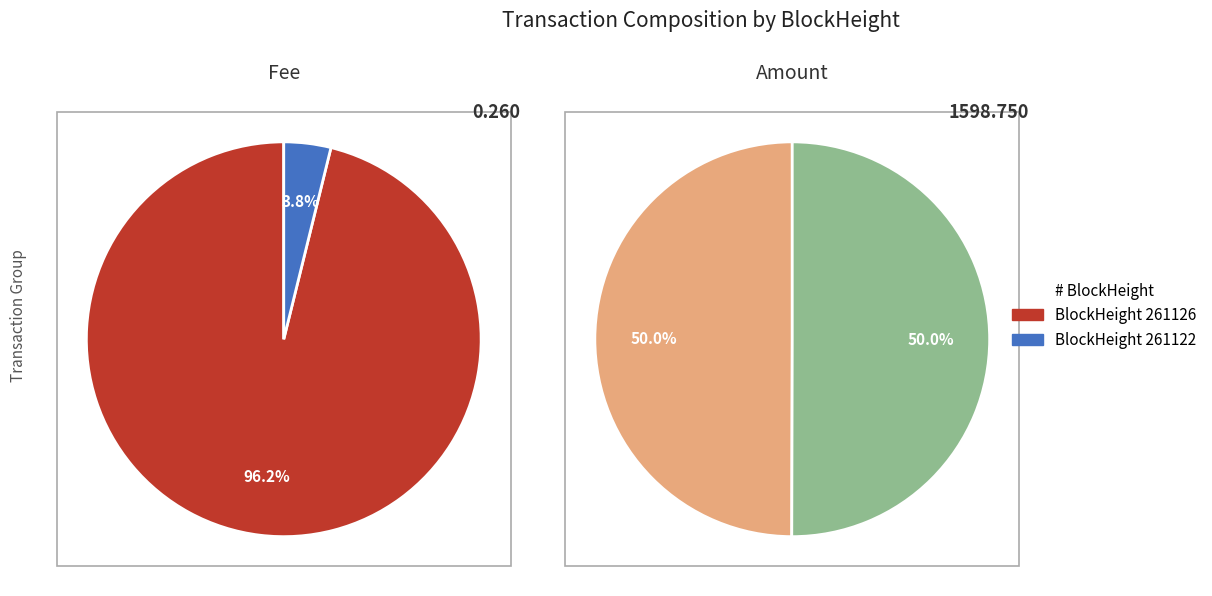

To the nearest percent, what portion does 261126 represent?

50%